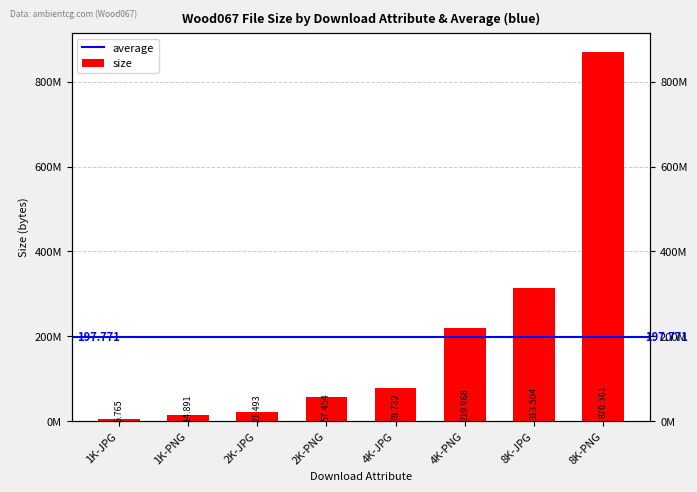

Is it true that the value at 4K-JPG is 35494533?

False